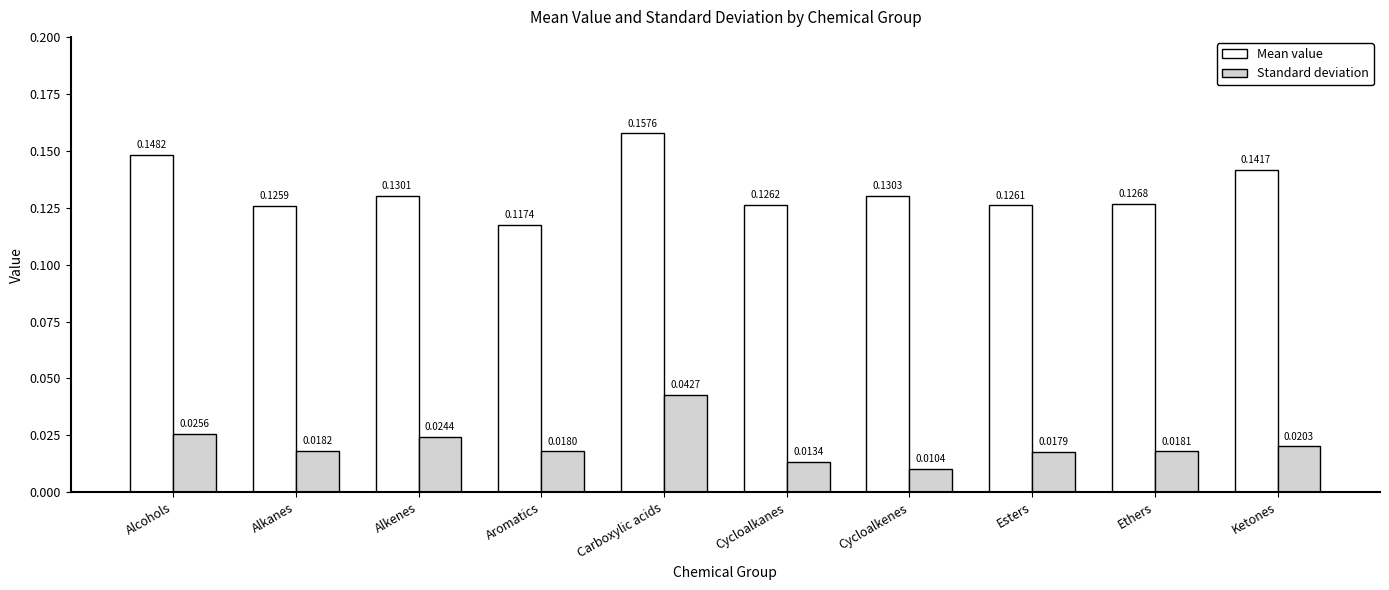

Where is Mean value nearest to the value 0?

Aromatics